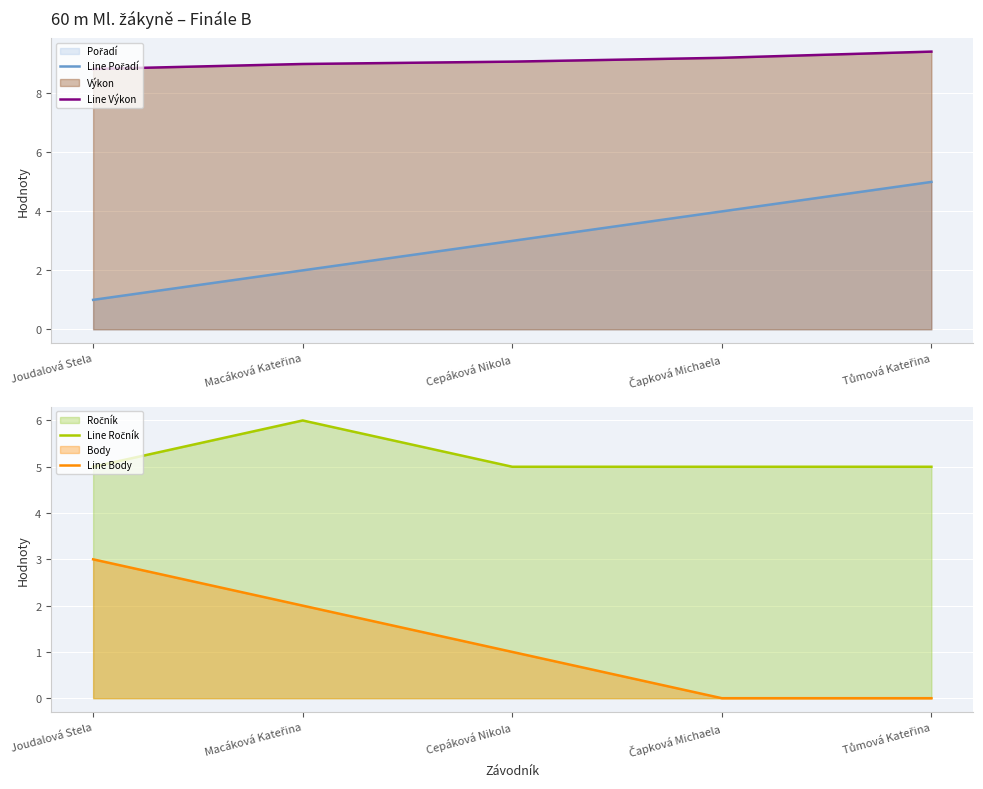

What is the value of the Line Pořadí point at the 4th from the left?

4.0